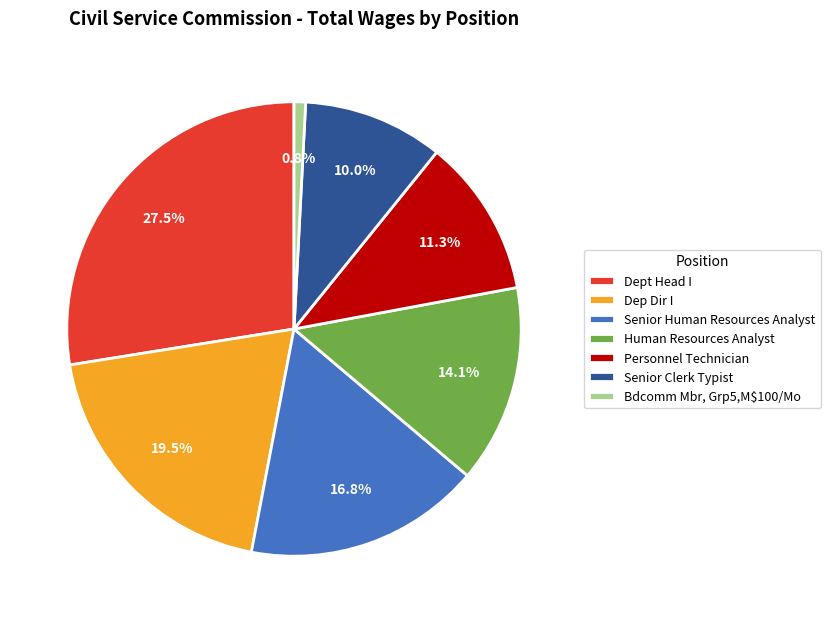

Rank the categories by value from lowest to highest.

Bdcomm Mbr, Grp5,M$100/Mo, Senior Clerk Typist, Personnel Technician, Human Resources Analyst, Senior Human Resources Analyst, Dep Dir I, Dept Head I